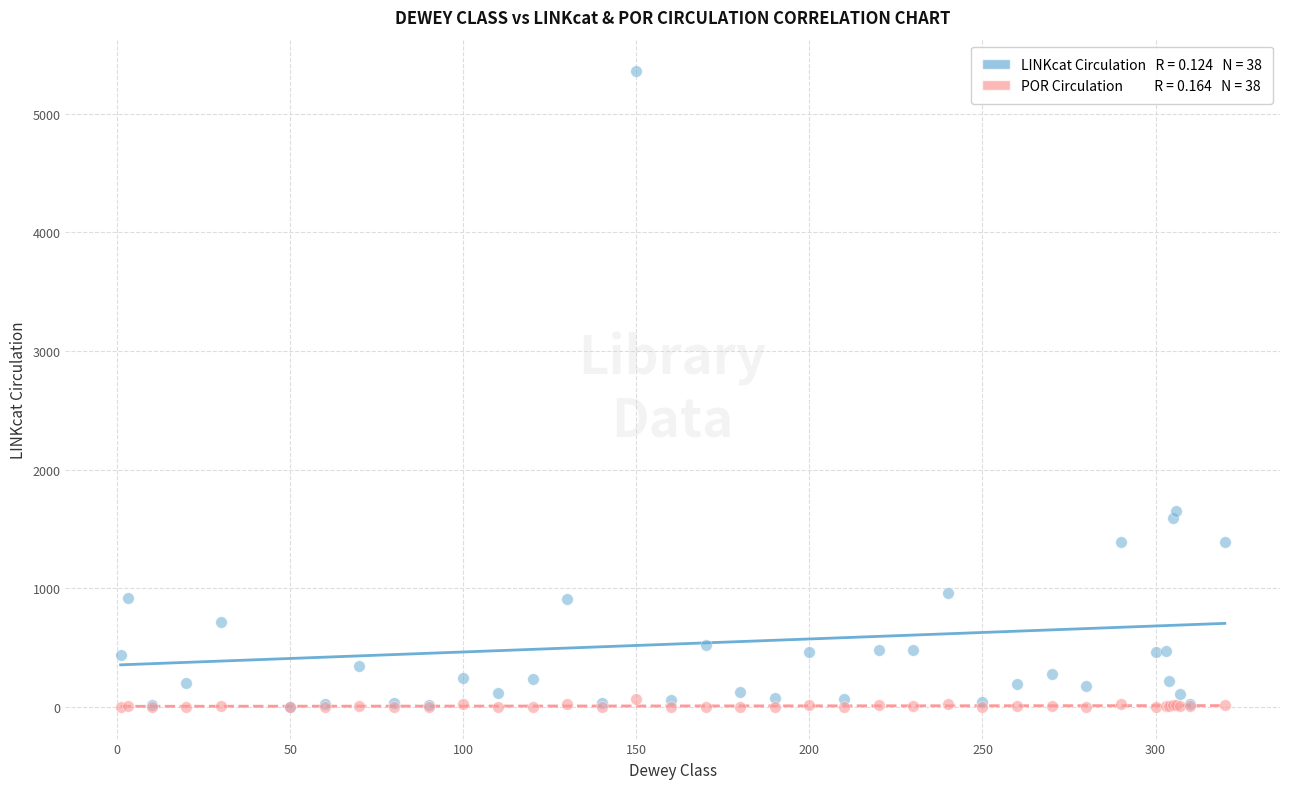

Across all series, what Y value is closest to 2679?

1654